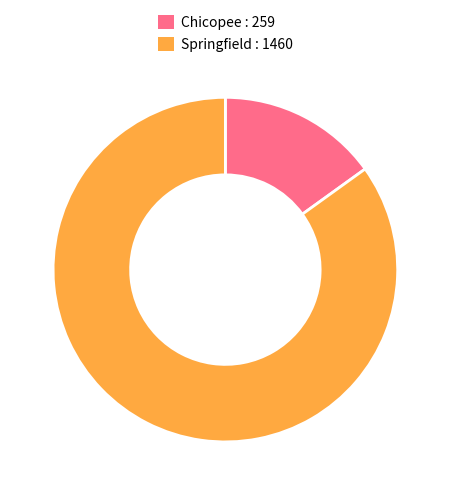

Which has a higher value, Springfield : 1460 or Chicopee : 259?

Springfield : 1460